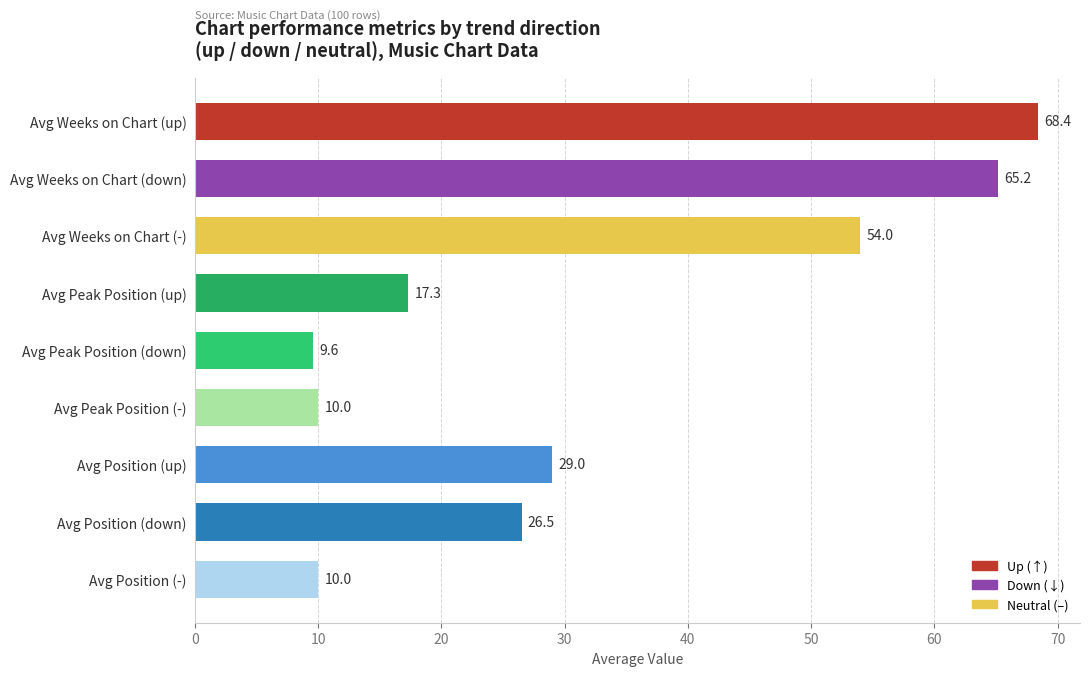

Reading top to bottom, extract all data points from this chart.

68.4	65.2	54.0	17.3	9.6	10.0	29.0	26.5	10.0